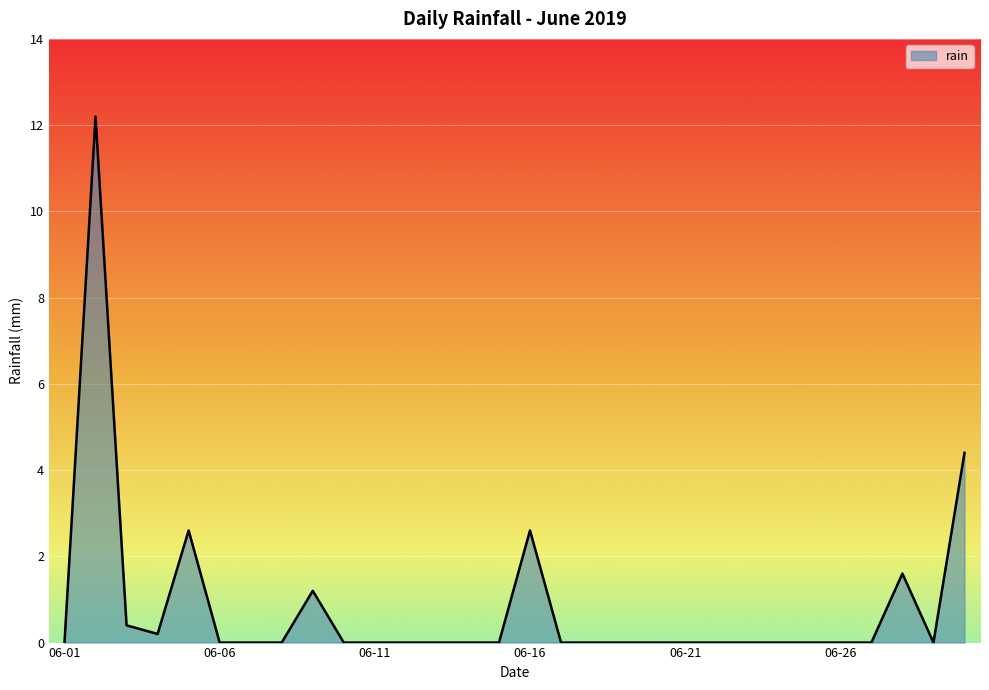

What is the average value?

0.8